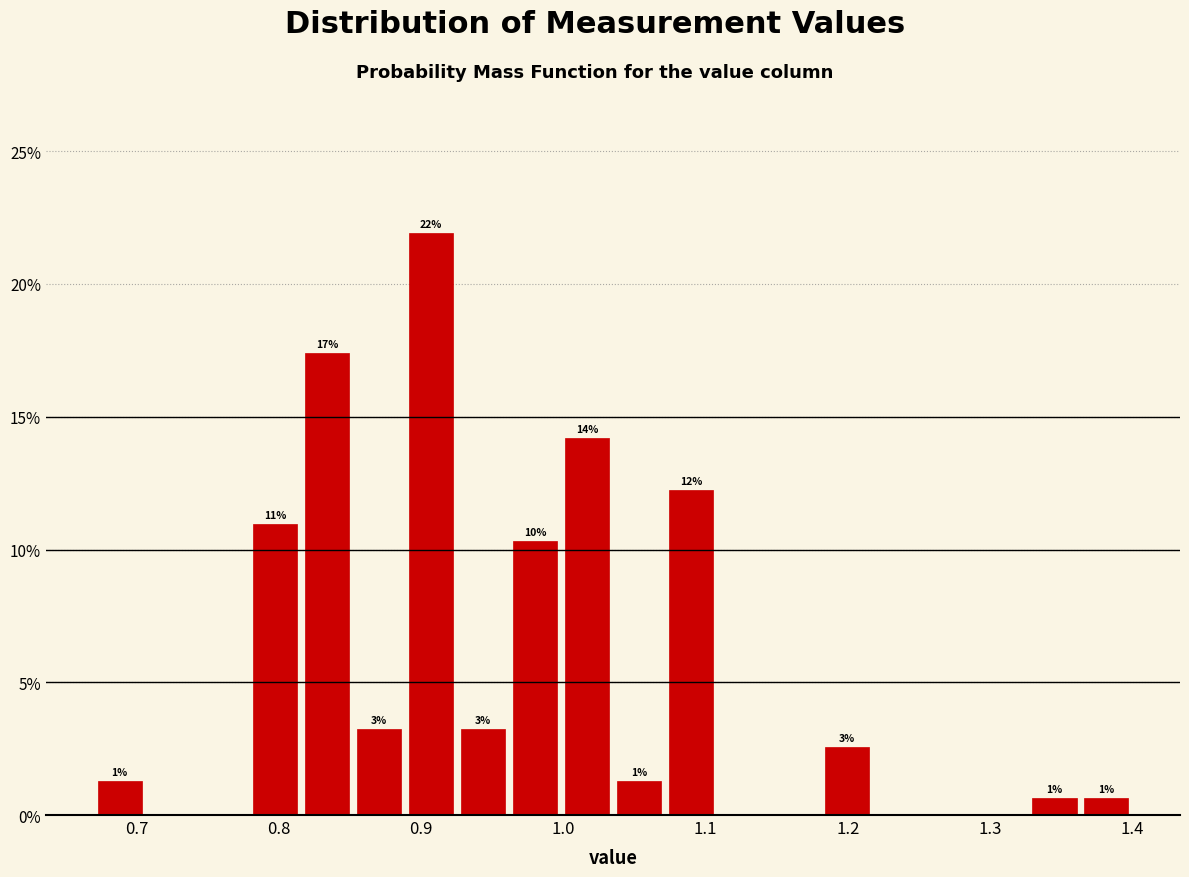

Read against the x-axis, roughly where is the centre of the tallest bar?

0.91